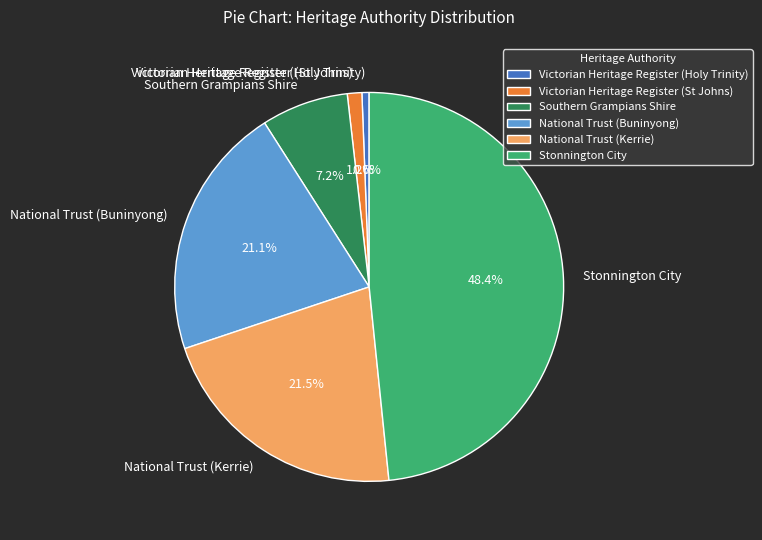

Is it true that Southern Grampians Shire is 13% of the pie?

False